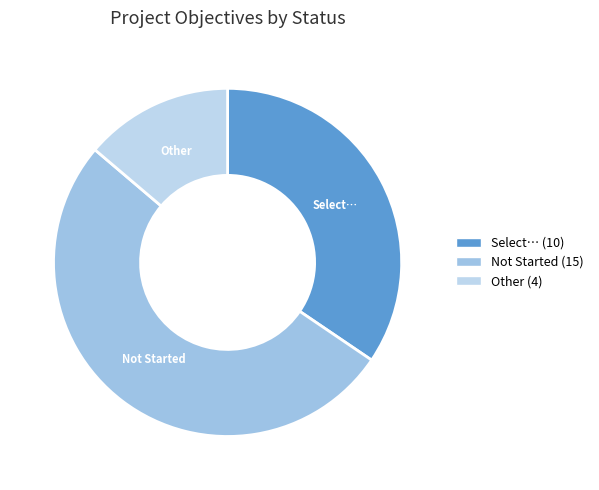

Which slice is the smallest?

Other